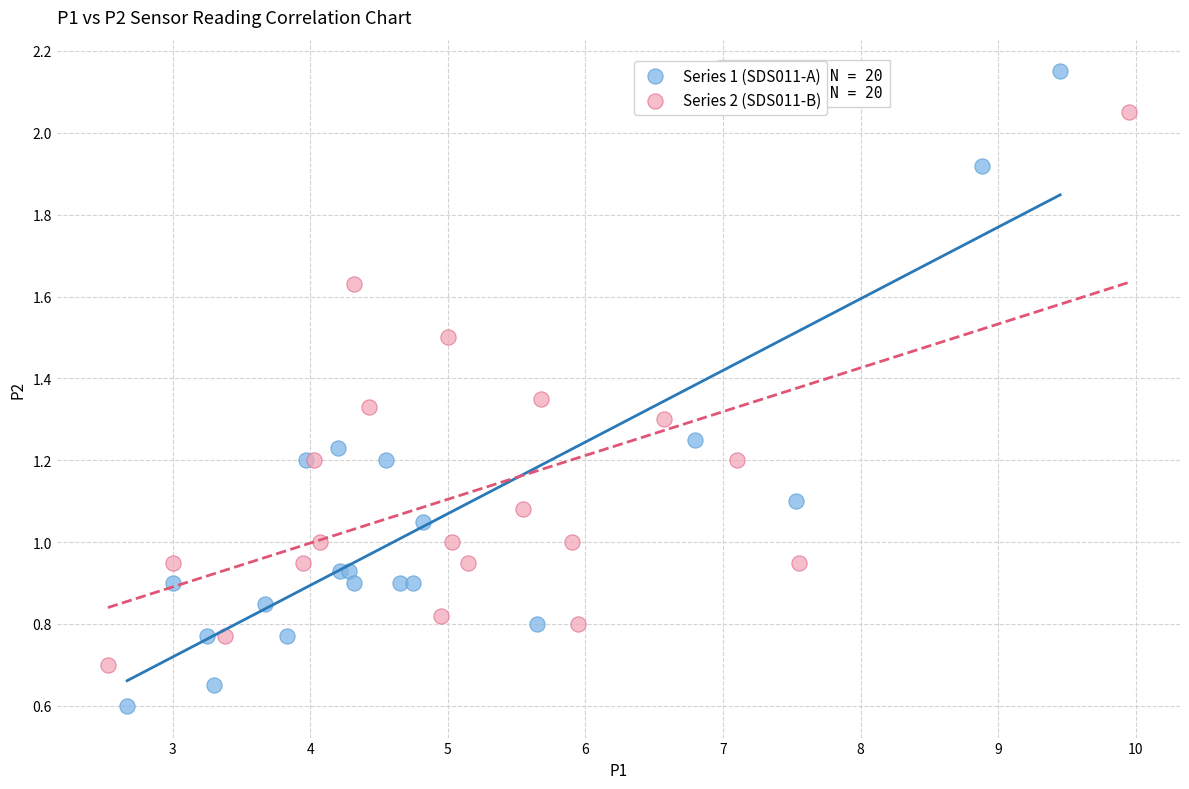

Which series contains the highest Y value?

Series 1 (SDS011-A)